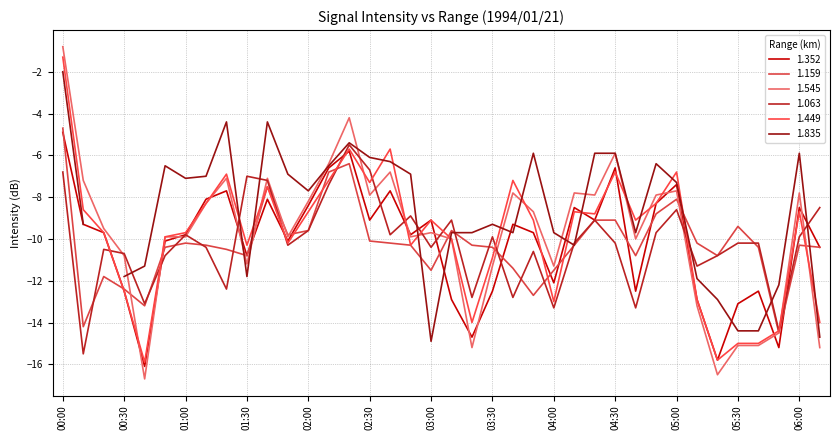

The 1.159 series shows -16.3 at 03:40. True or false?

False